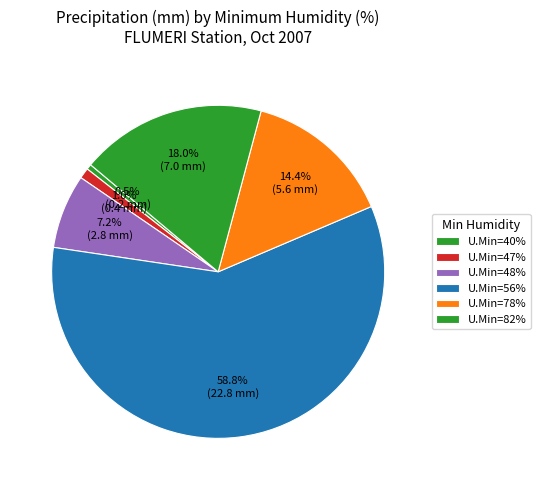

How many slices are in this pie chart?

6